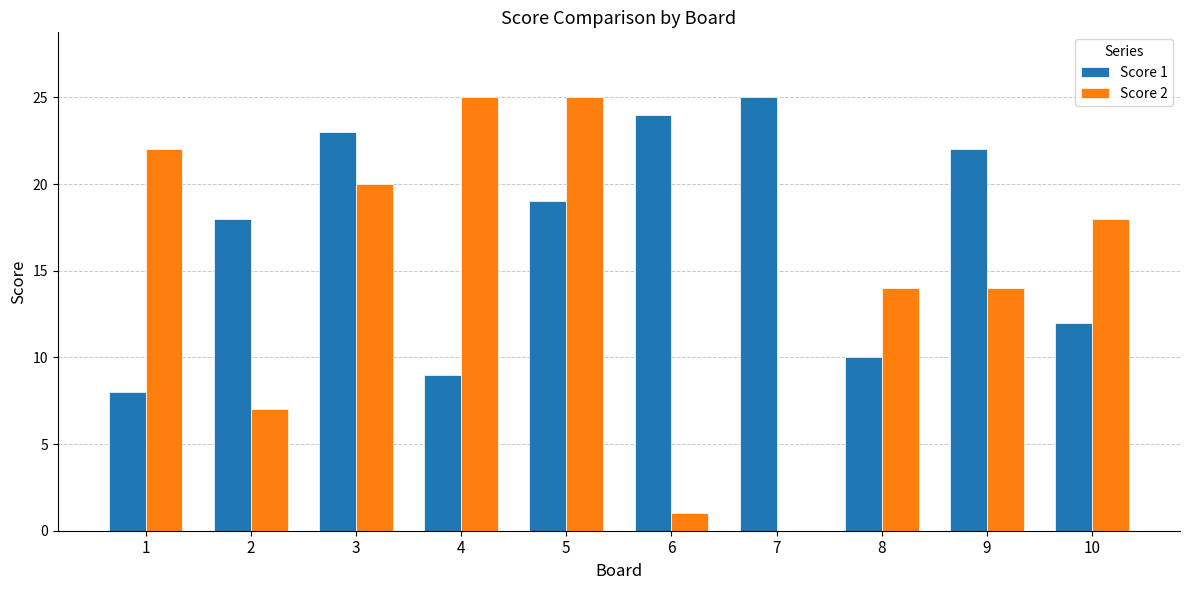

True or false: Score 2 has a value of 19 at 9.

False